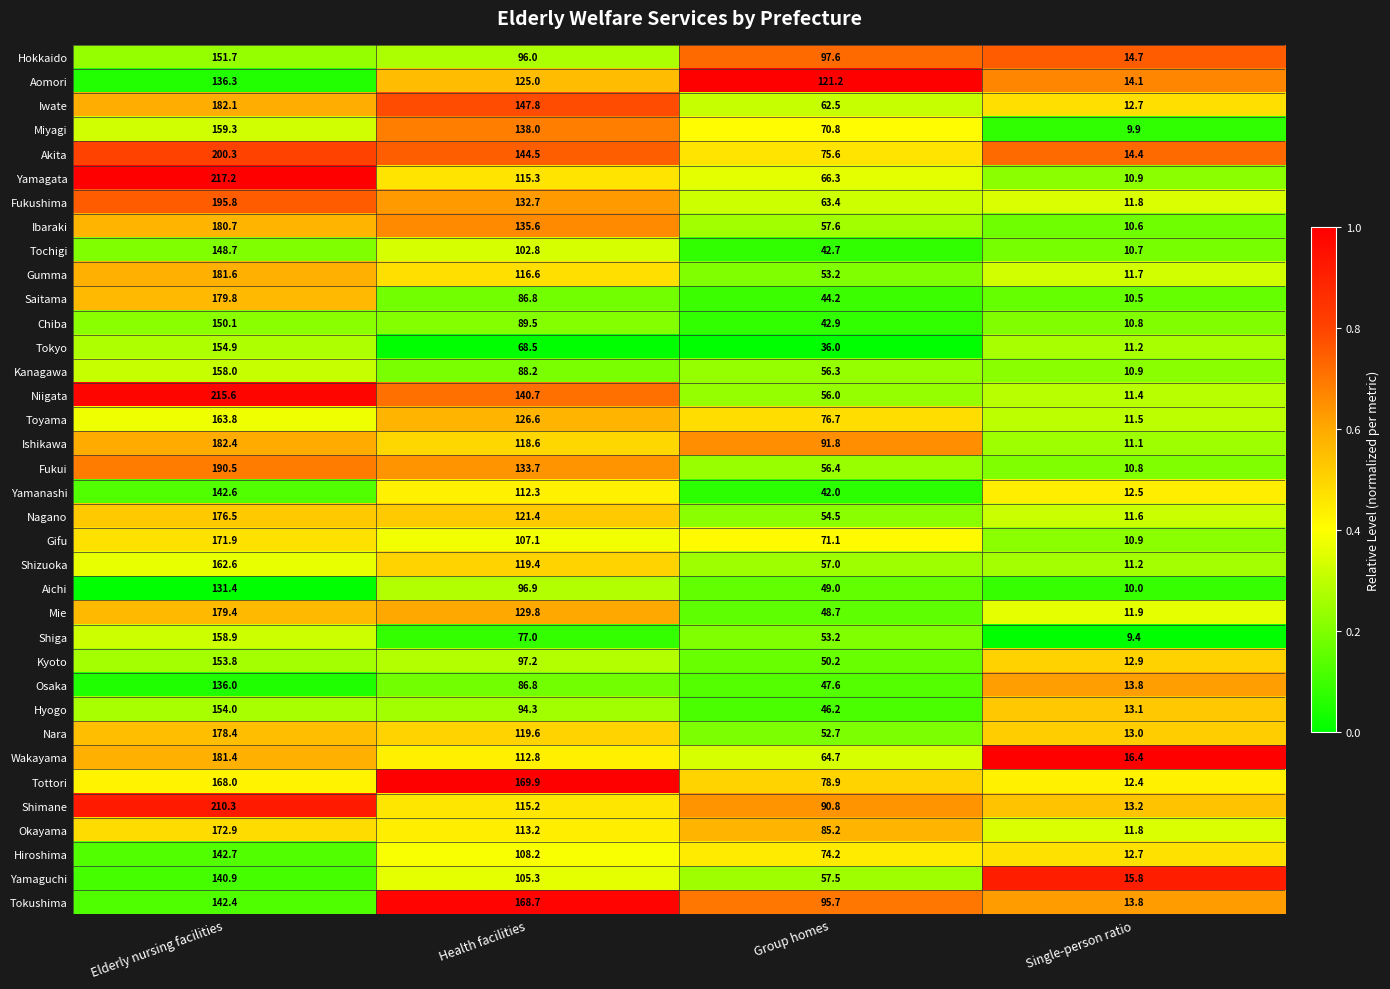

Which series has the widest spread of values?

Yamagata